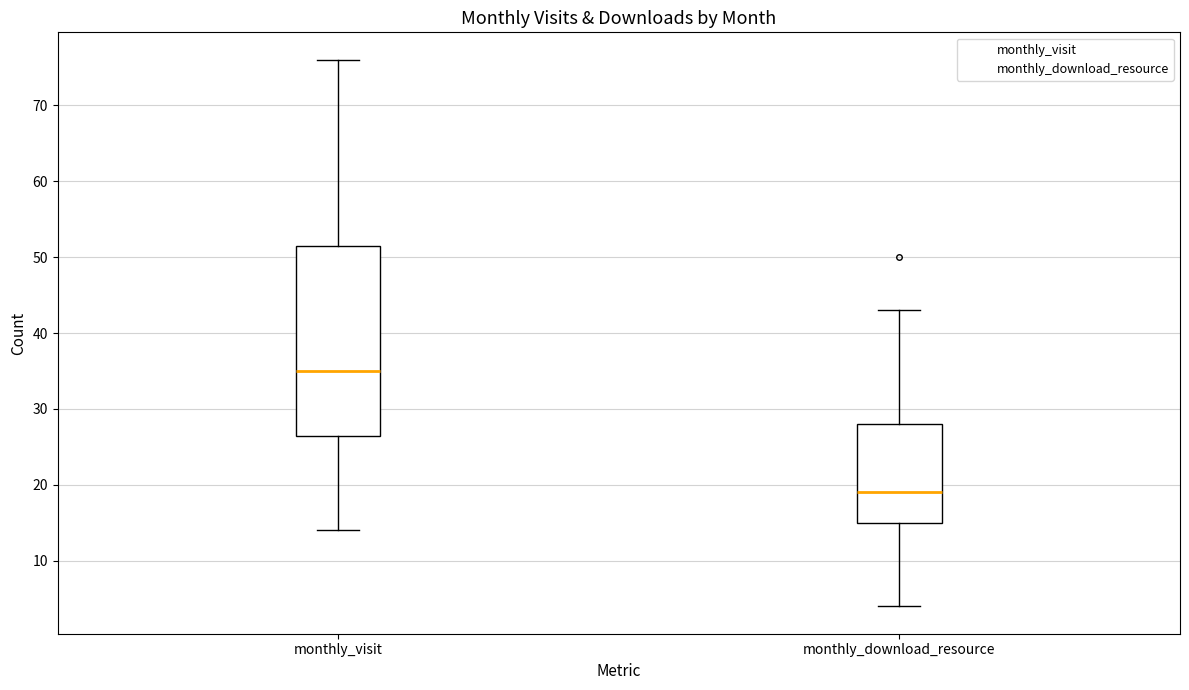

Where does the median line of the box for monthly_download_resource sit on the y-axis? The values are not printed on the chart, so give them approximately, as read against the axis.

19